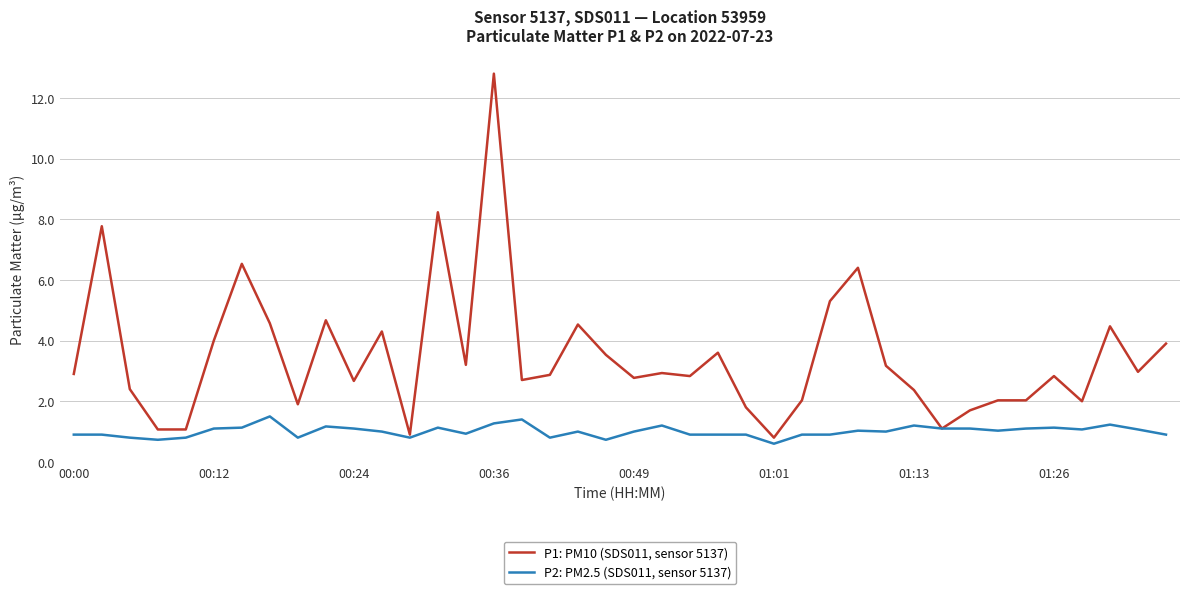

Rank the series by their average value, from lowest to highest.

P2: PM2.5 (SDS011, sensor 5137), P1: PM10 (SDS011, sensor 5137)